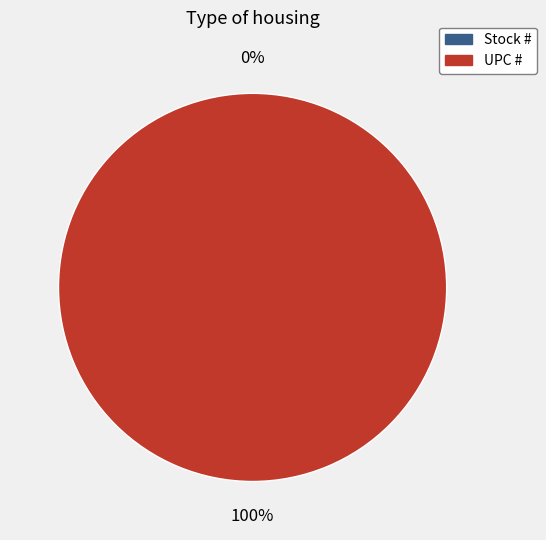

The UPC # slice represents 99% of the pie. True or false?

False